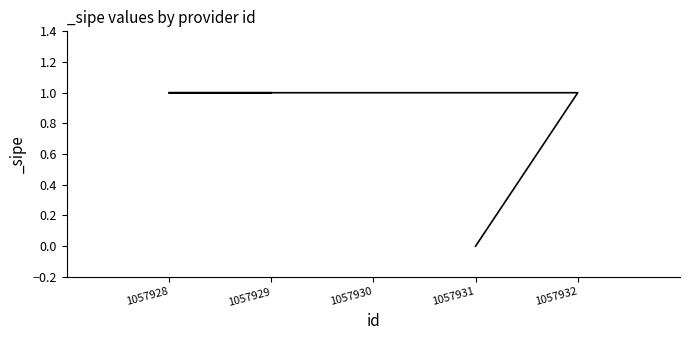

Is this an area chart (filled region under the line)?

No